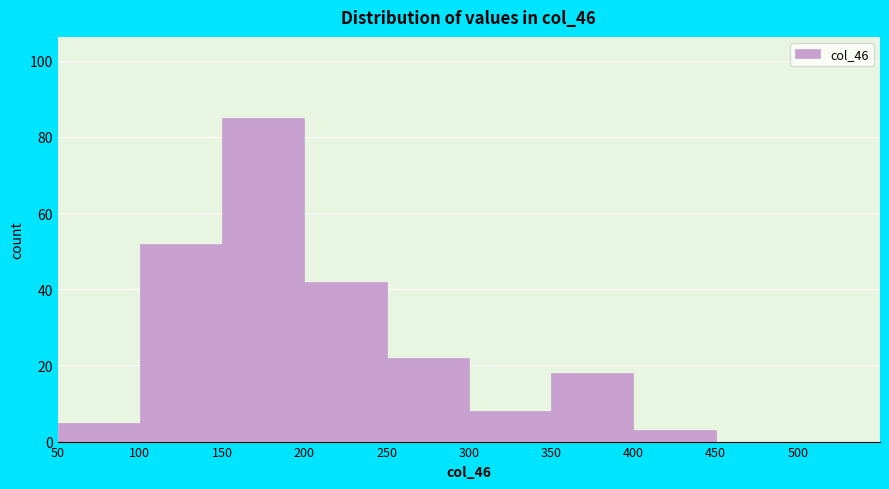

What is the height of the bar covering 150 to 200 on the x-axis? The values are not printed on the chart, so give them approximately, as read against the axis.

86